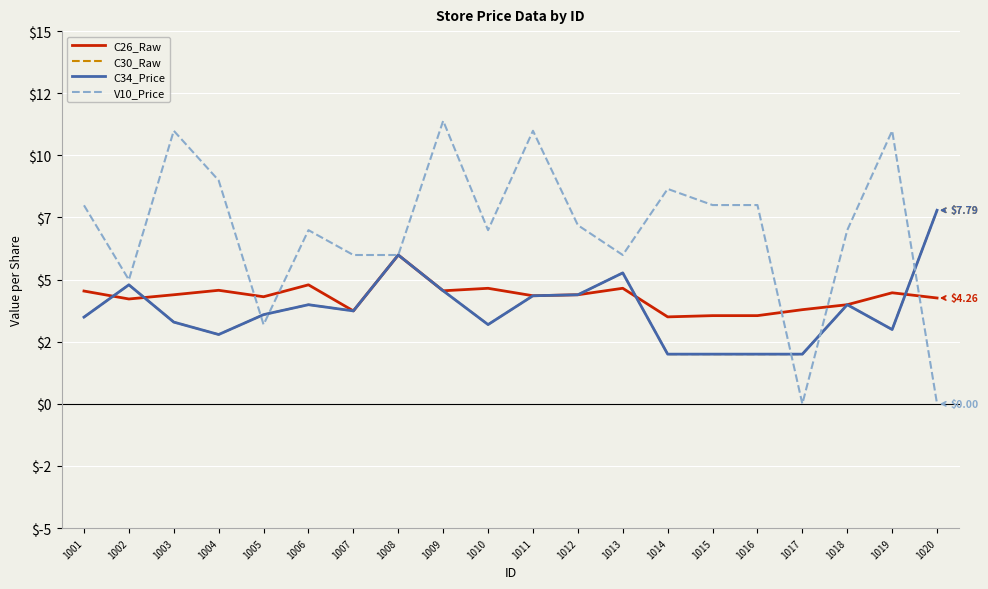

Does the chart display data point markers on the line(s)?

No